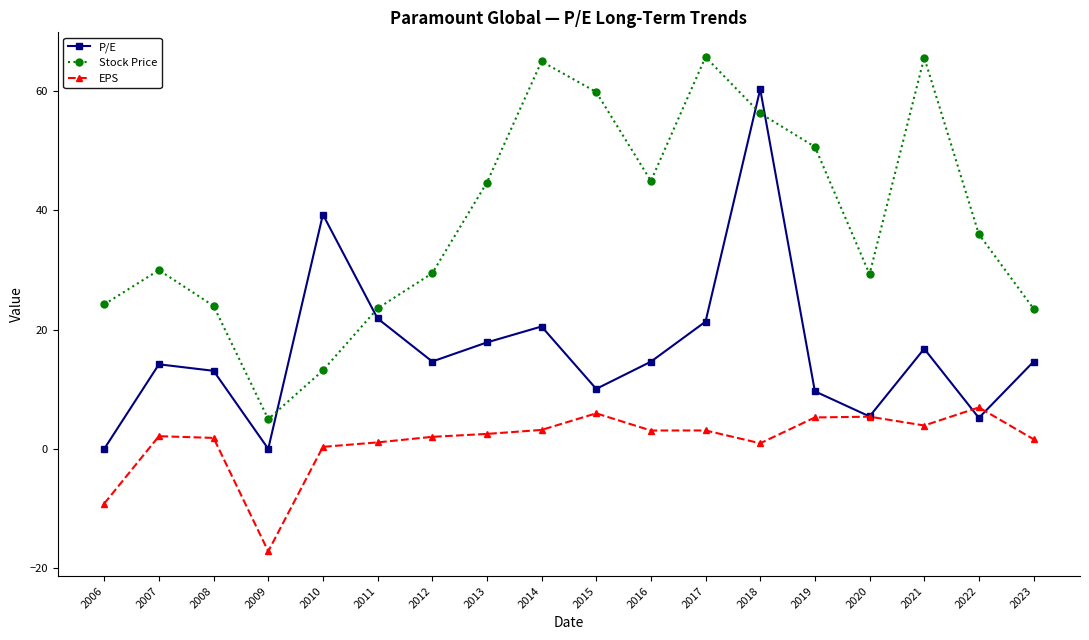

What is the total value across all series at 2010?

52.8